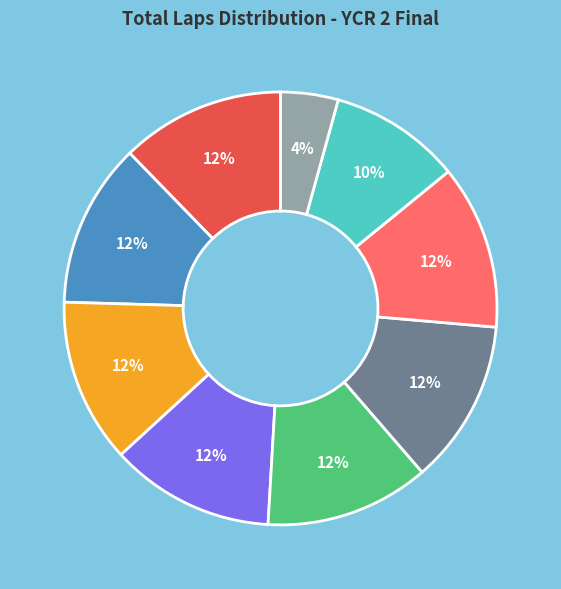

Does any single category account for the majority?

No